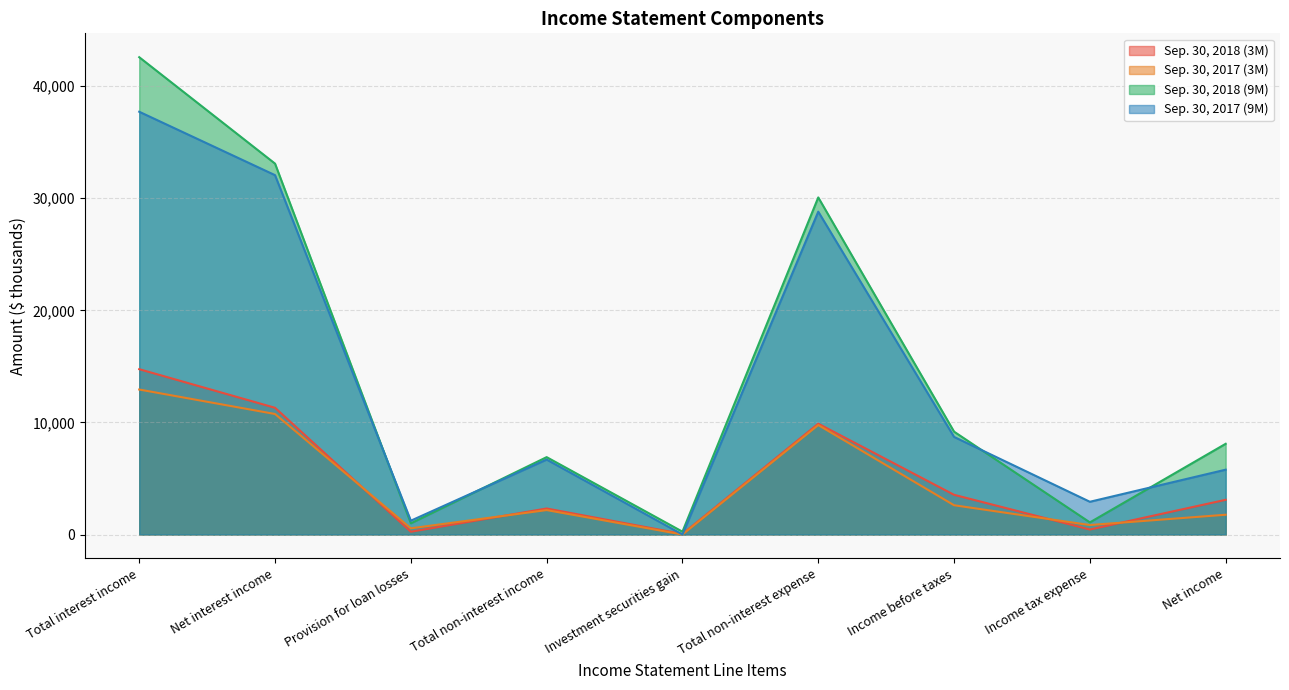

In Sep. 30, 2017 (9M), how many points are lower than both neighbors (excluding endpoints)?

3